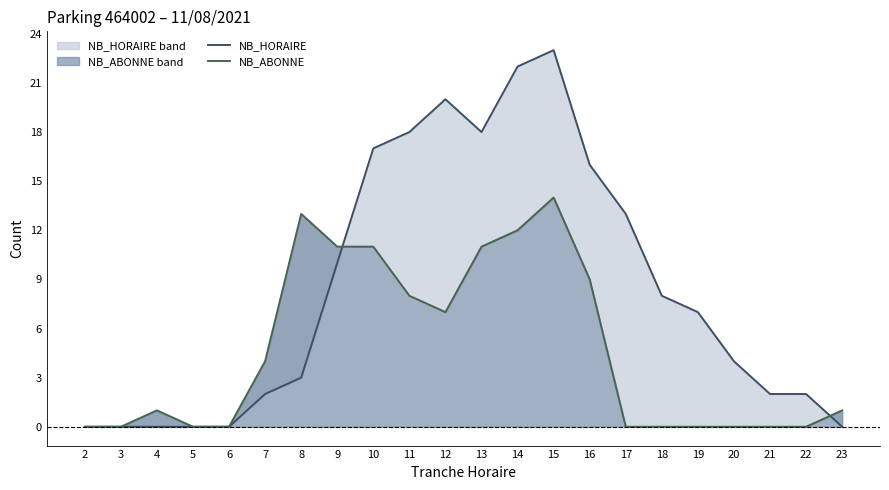

Which category has the highest value in the NB_ABONNE series?

15